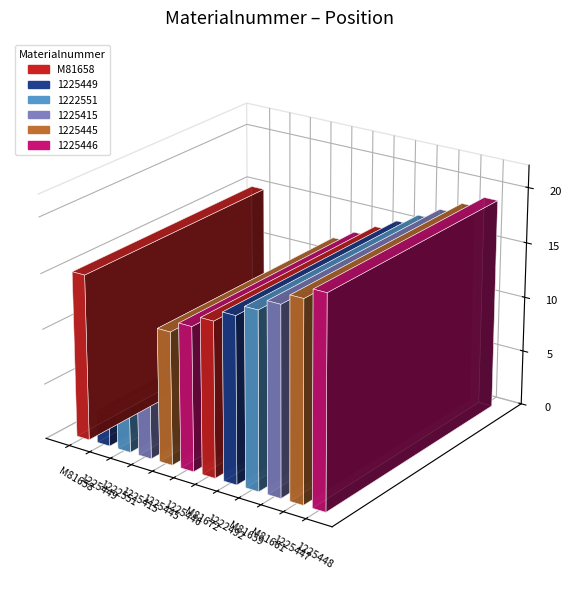

List the labels in order of value, largest first.

1225448, 1225447, M81661, M81659, M81658, 1222492, M81672, 1225446, 1225445, 1225415, 1222551, 1225449